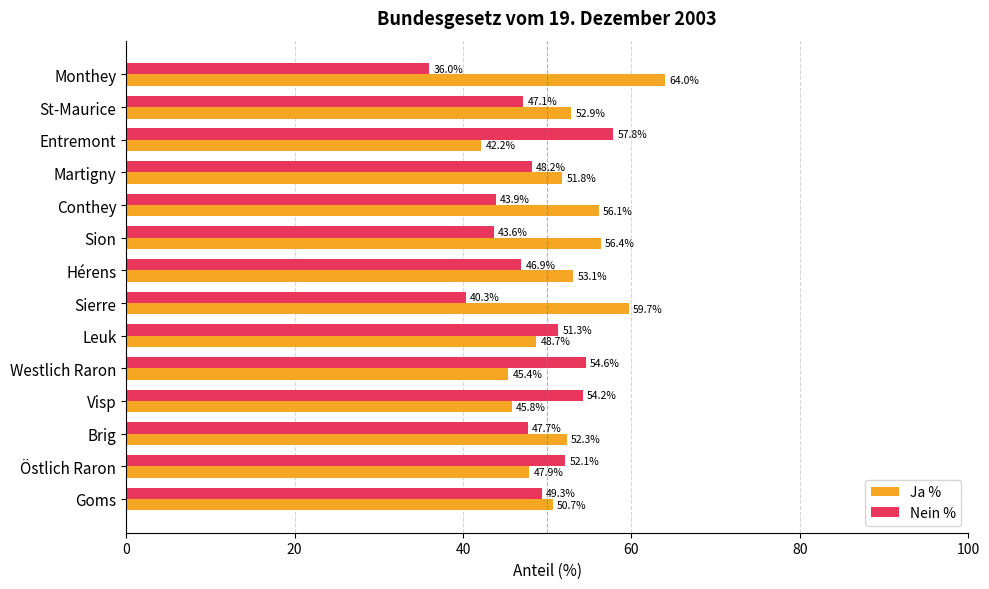

True or false: Nein % has a value of 12.8 at Westlich Raron.

False